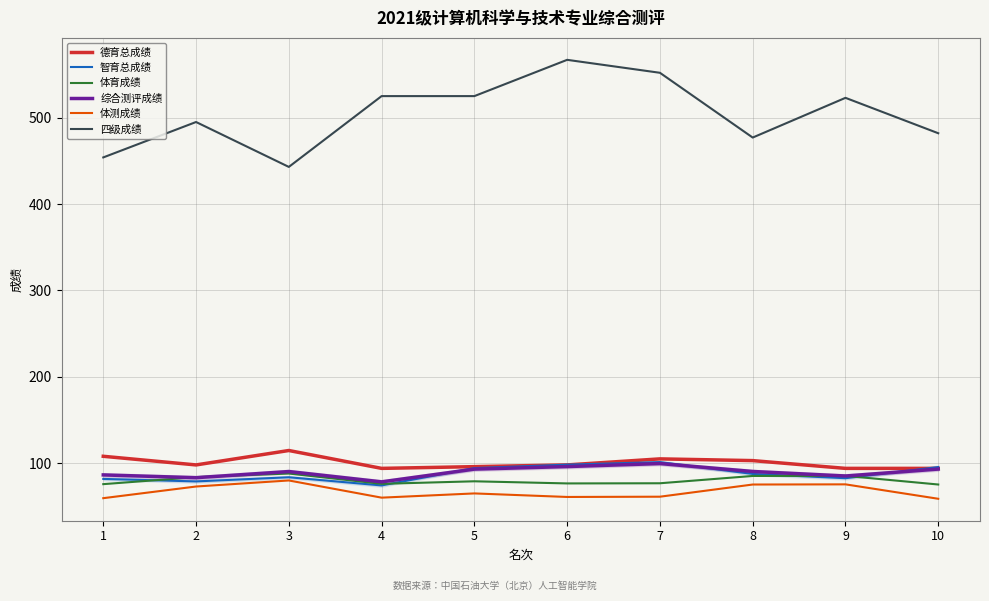

How many data points in 智育总成绩 are less than 87?

5